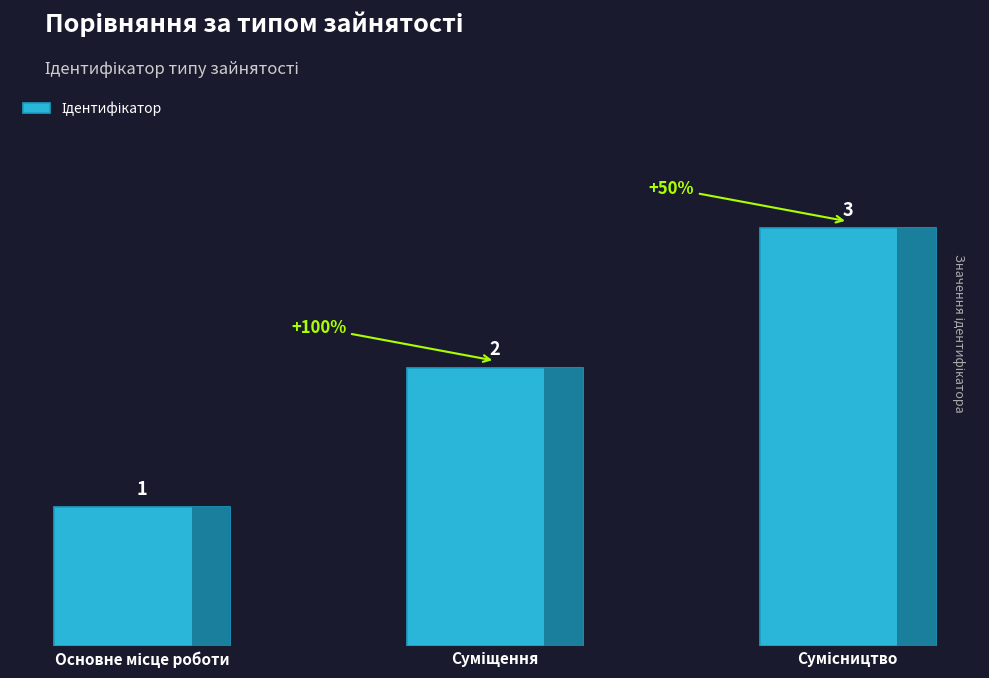

How many values are between 1 and 3?

3